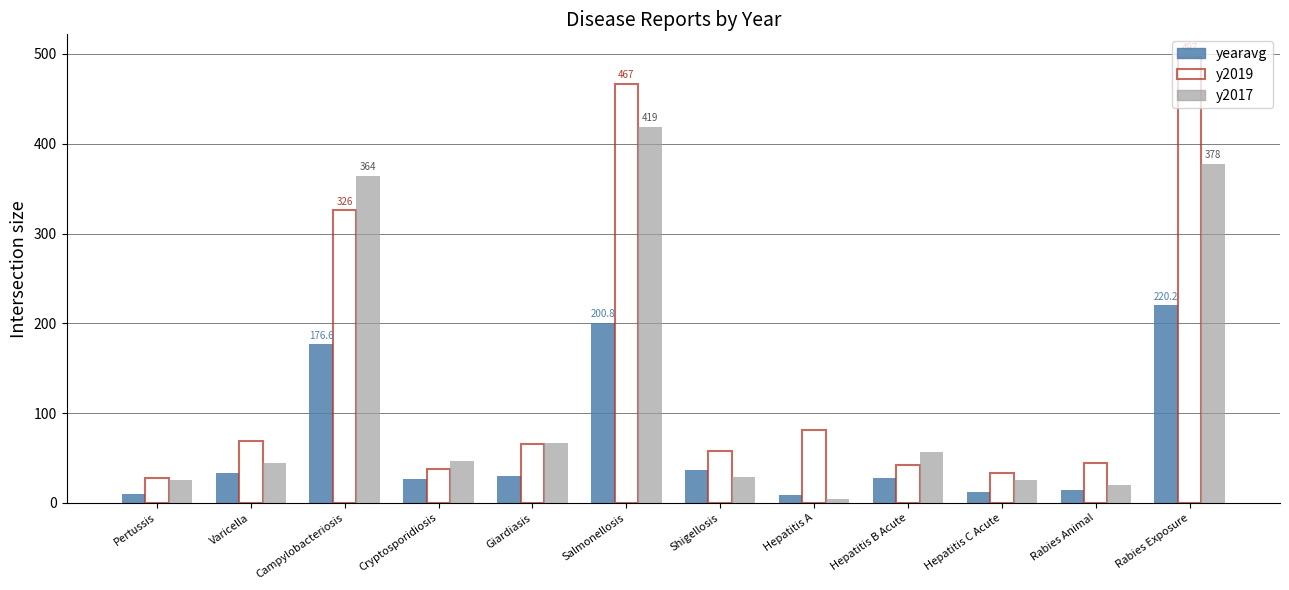

What is the average value of the y2019 series?

145.8